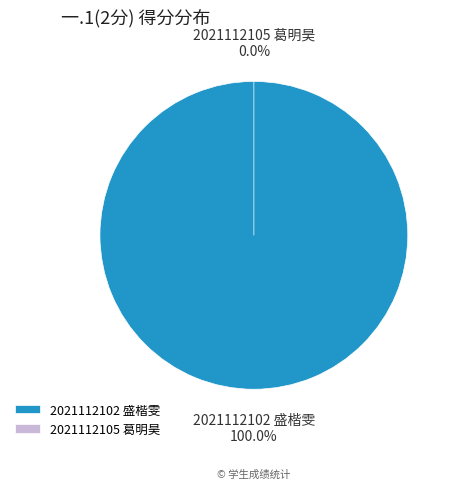

How many segments does this pie chart have?

2